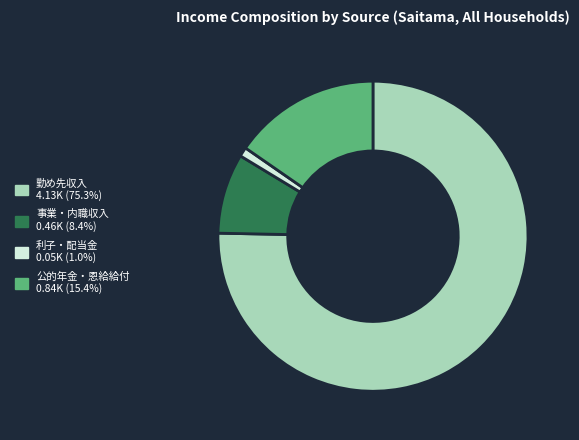

Rank the categories by value from highest to lowest.

勤め先収入, 公的年金・恩給給付, 事業・内職収入, 利子・配当金